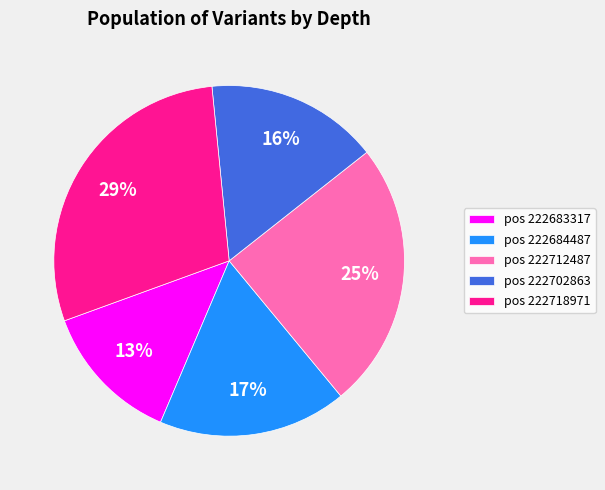

Which slice is the largest?

pos 222718971